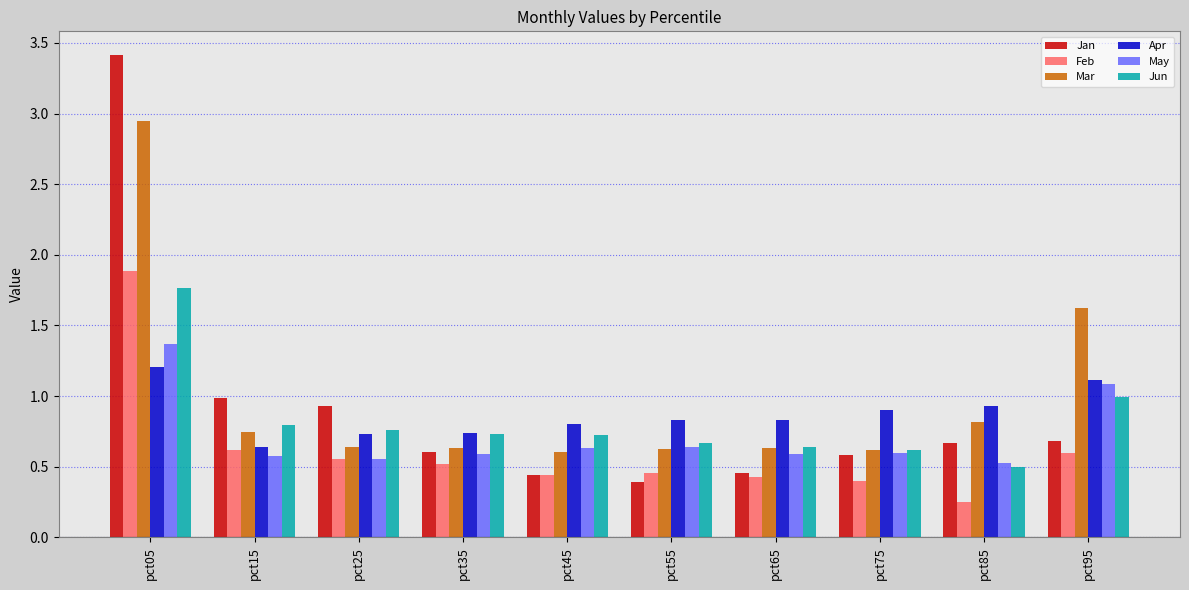

How many bars are there in each group?

6